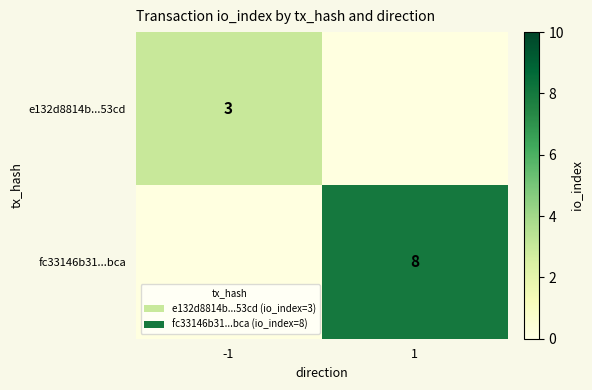

True or false: e132d8814b...53cd has a value of 4 at -1.

False